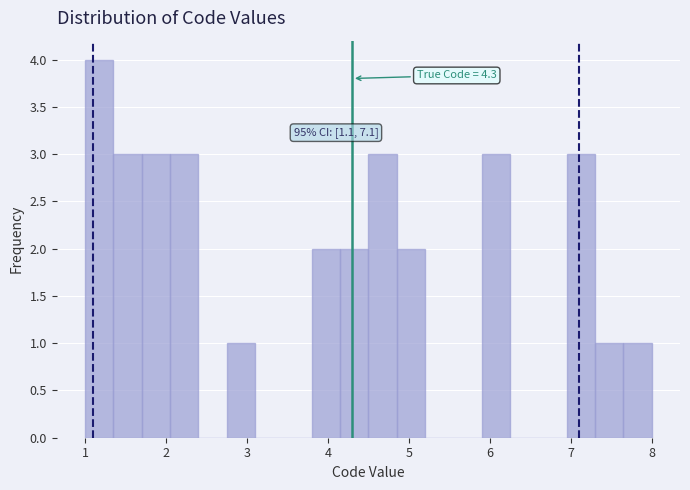

Around what value on the x-axis is the tallest bar? Give the approximate position of its centre, as read against the axis.

1.2